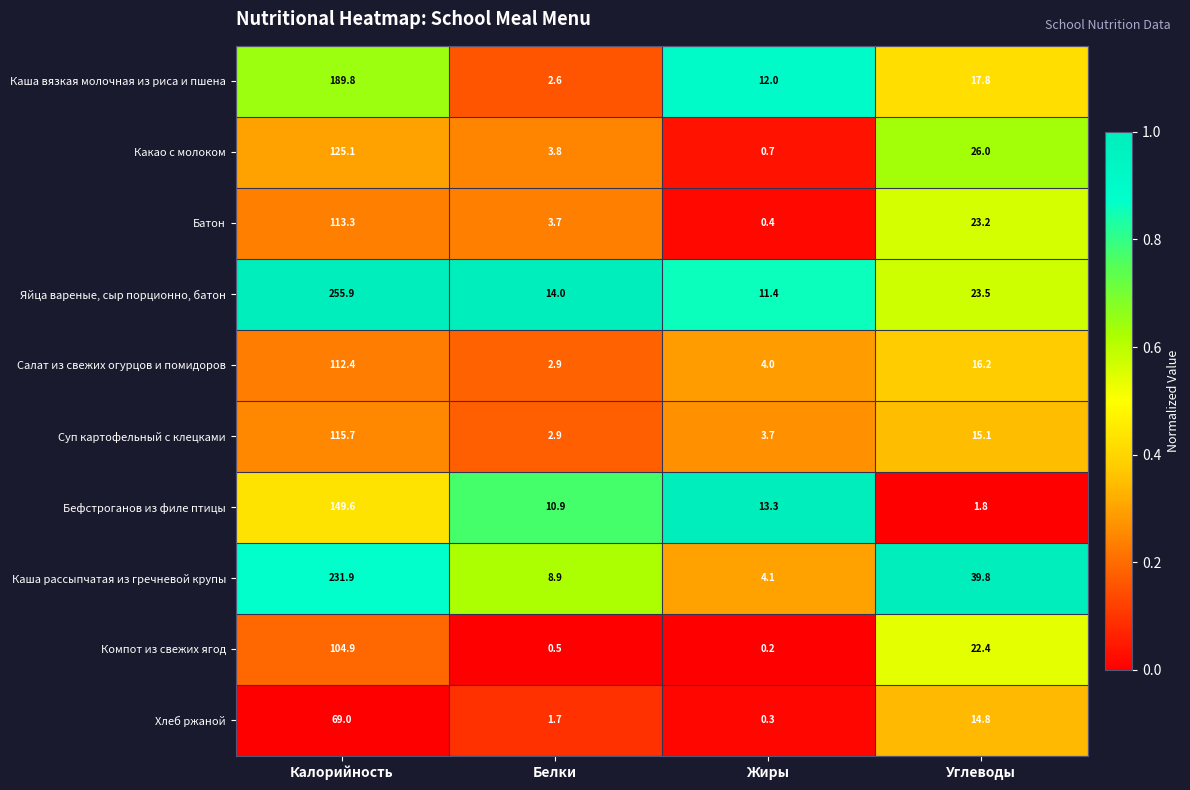

List the series in order of their peak value, highest first.

Яйца вареные, сыр порционно, батон, Каша рассыпчатая из гречневой крупы, Каша вязкая молочная из риса и пшена, Бефстроганов из филе птицы, Какао с молоком, Суп картофельный с клецками, Батон, Салат из свежих огурцов и помидоров, Компот из свежих ягод, Хлеб ржаной